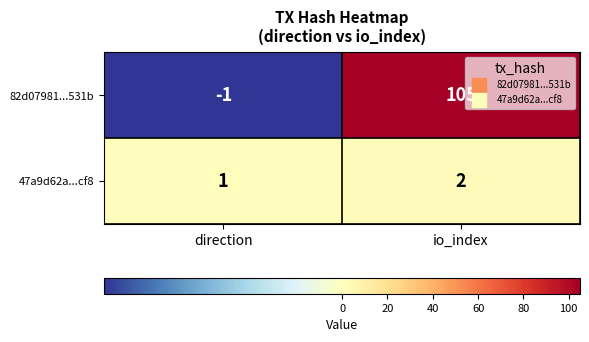

What is the difference between the highest and lowest values at io_index?

103